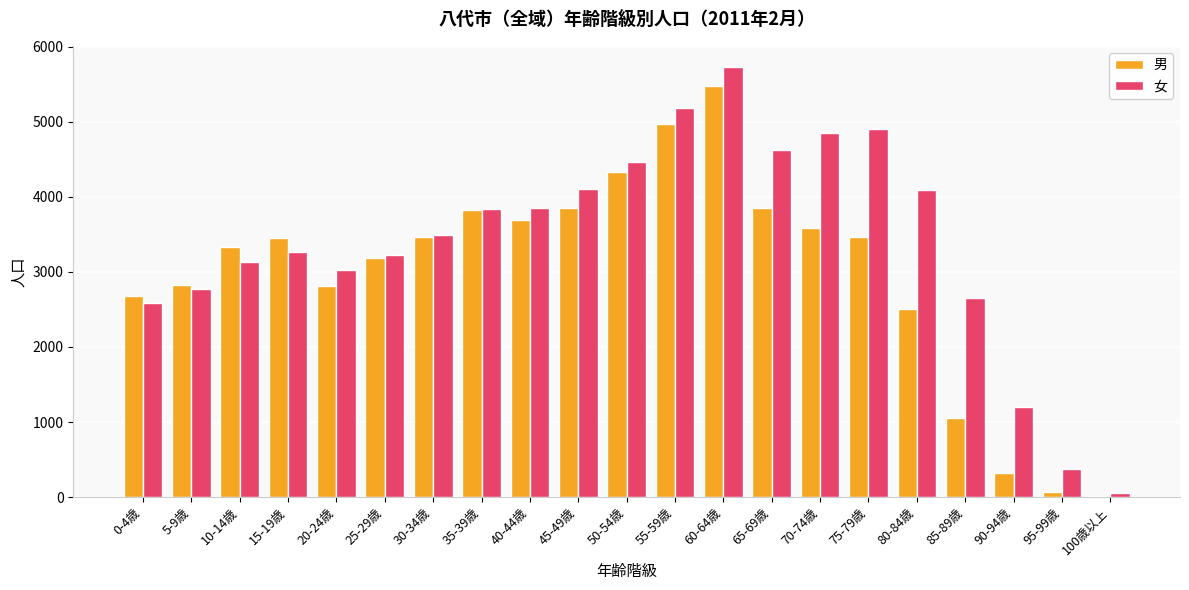

Which series has the largest total across all categories?

女